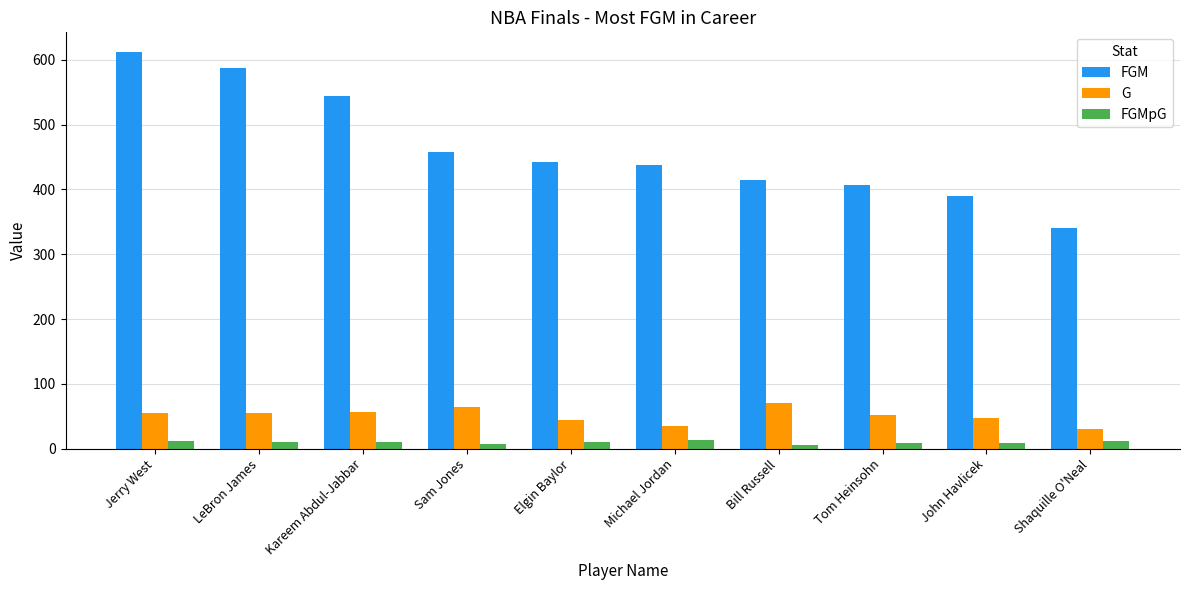

How many data points does each series have?

10